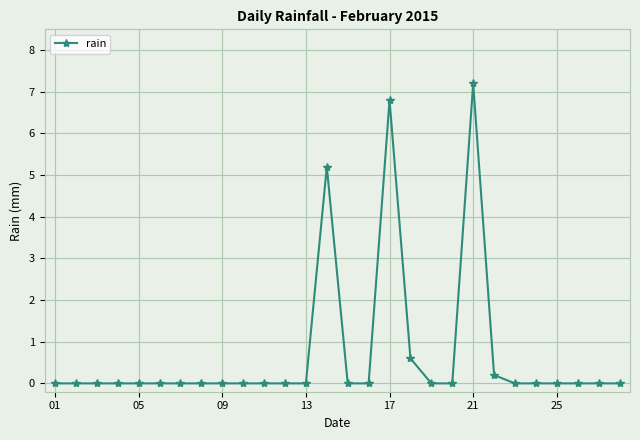

How many lines are shown in the chart?

1